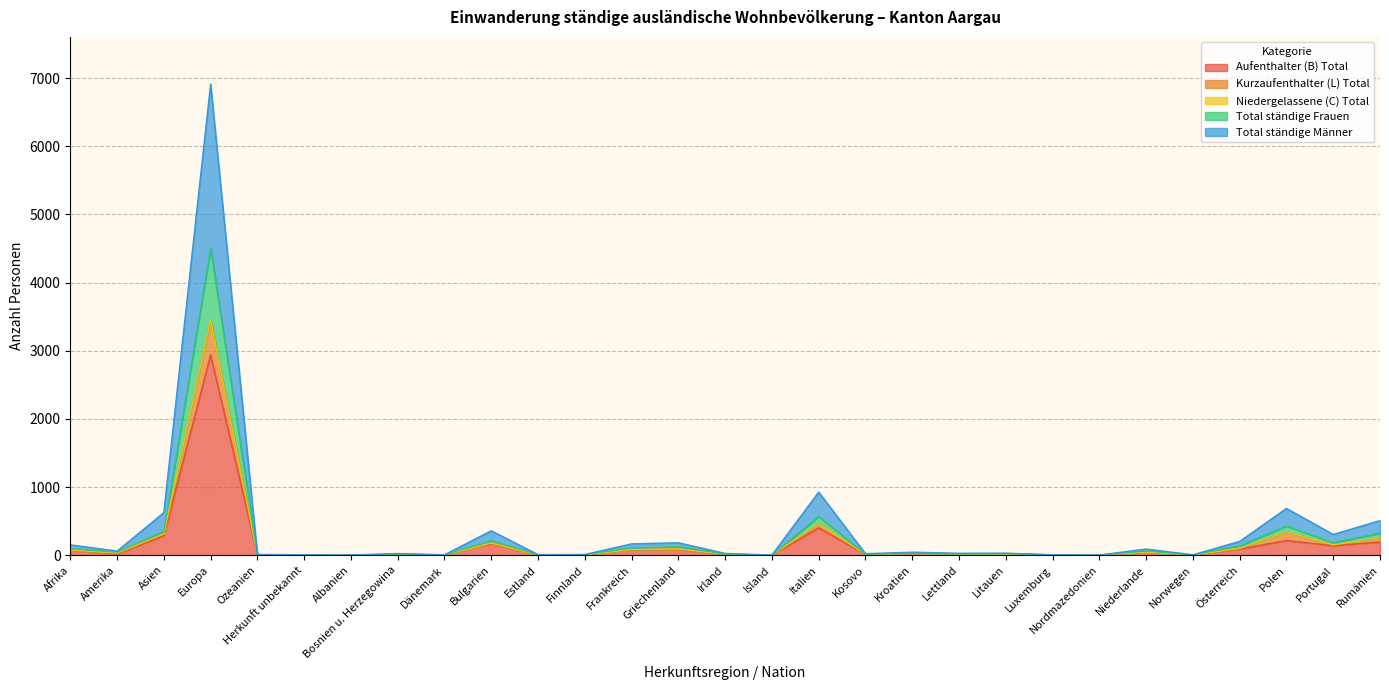

What is the label of the 1st point from the right?

Rumänien